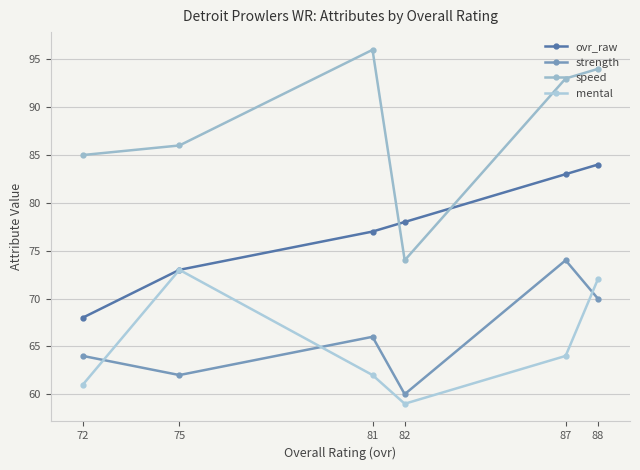

True or false: speed and ovr_raw intersect in this chart.

True